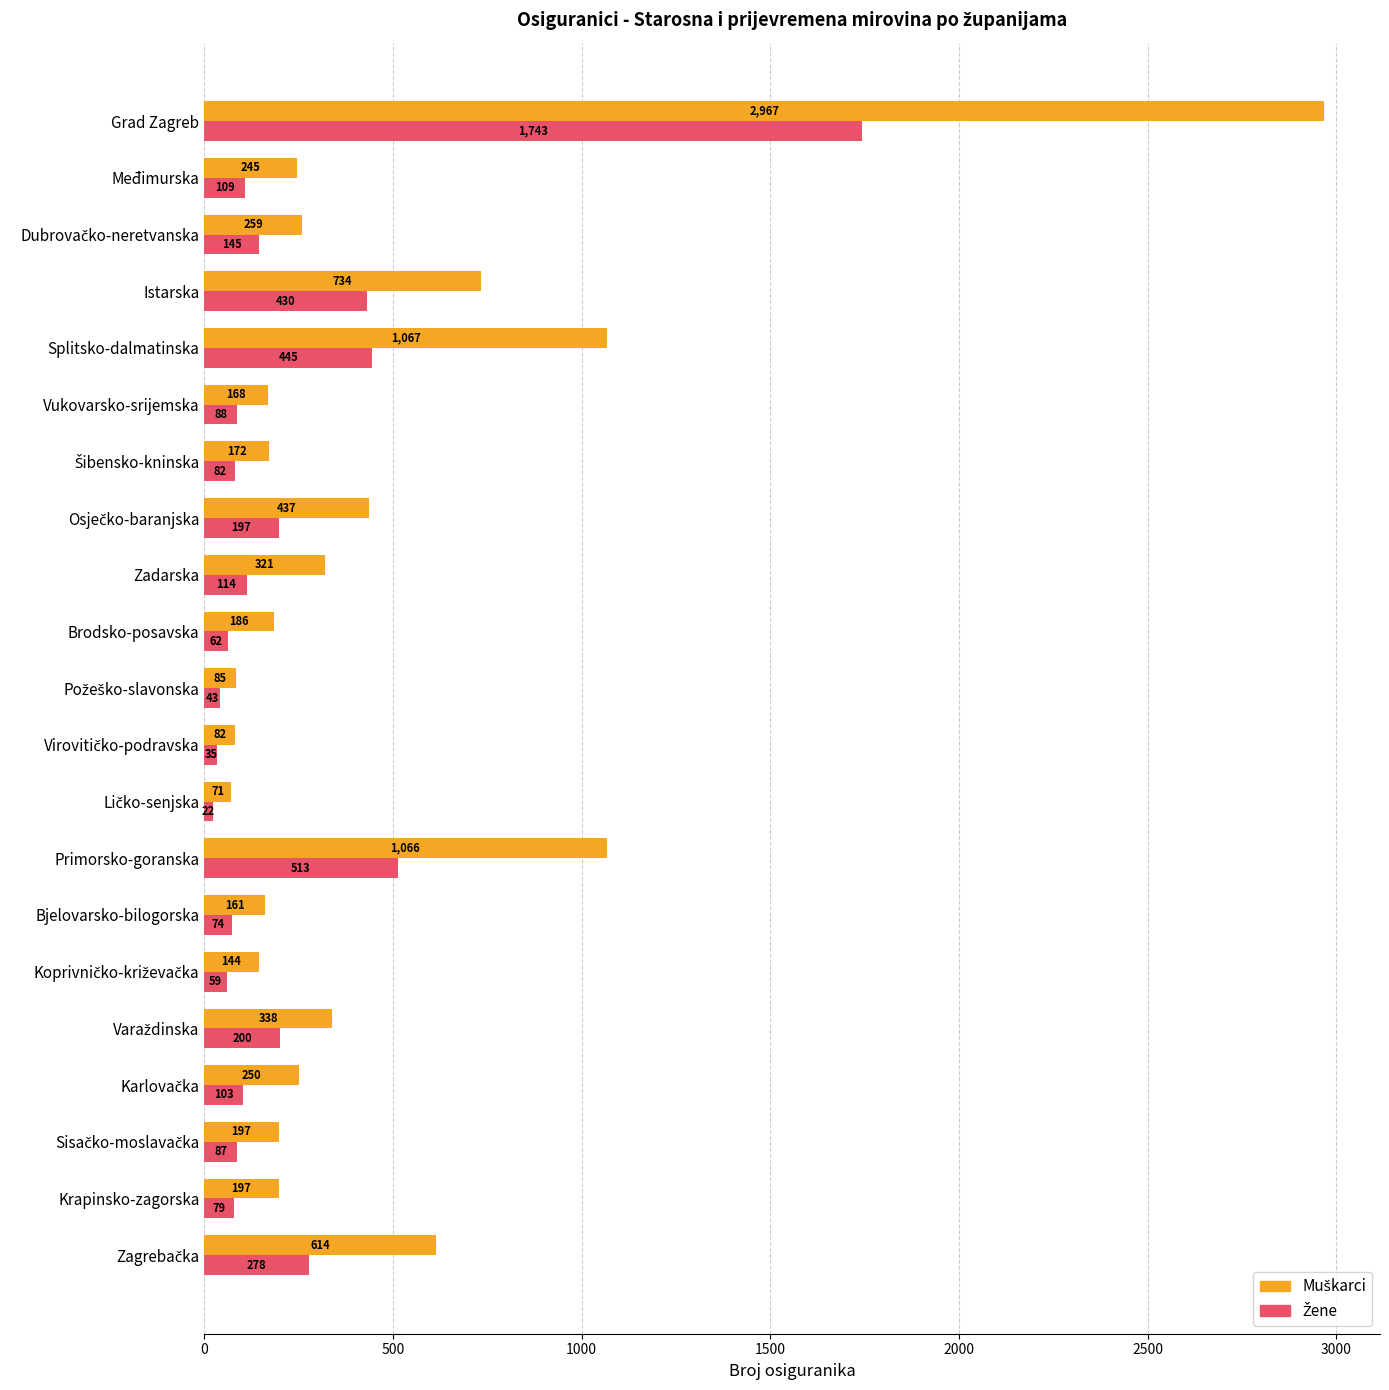

At which category is the sum across all series the highest?

Grad Zagreb